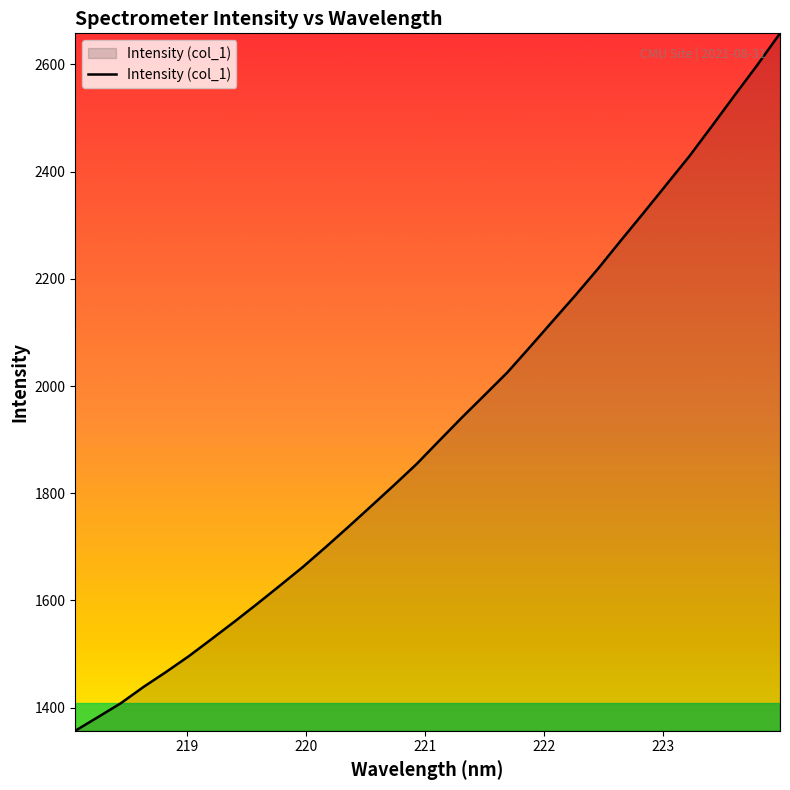

What is the difference between the maximum and minimum values?

1301.4